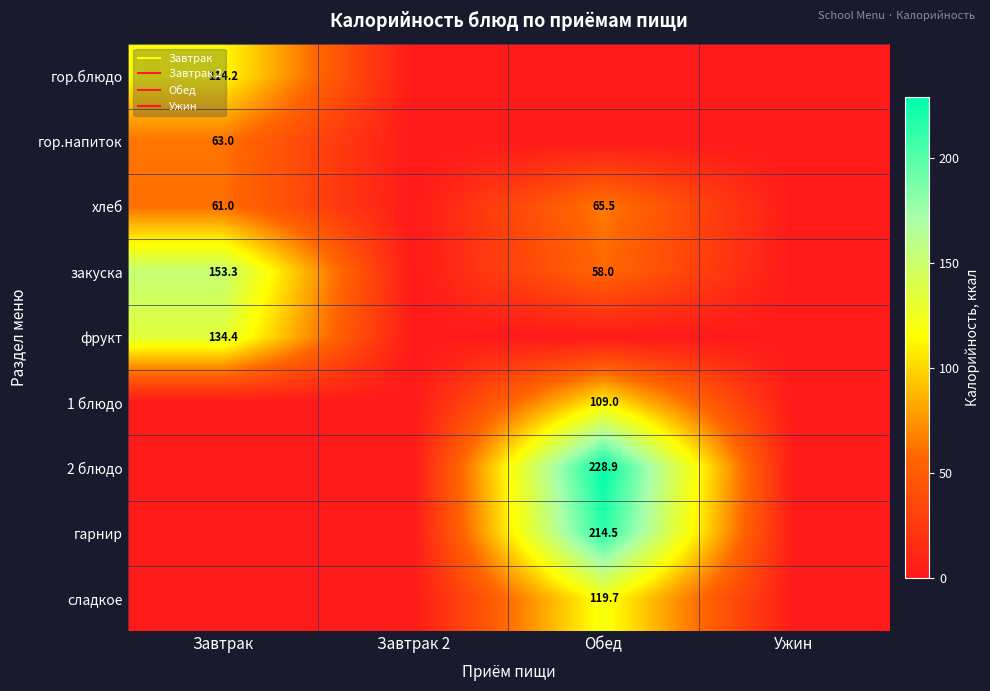

Is it true that гарнир equals 214.5 at Обед?

True